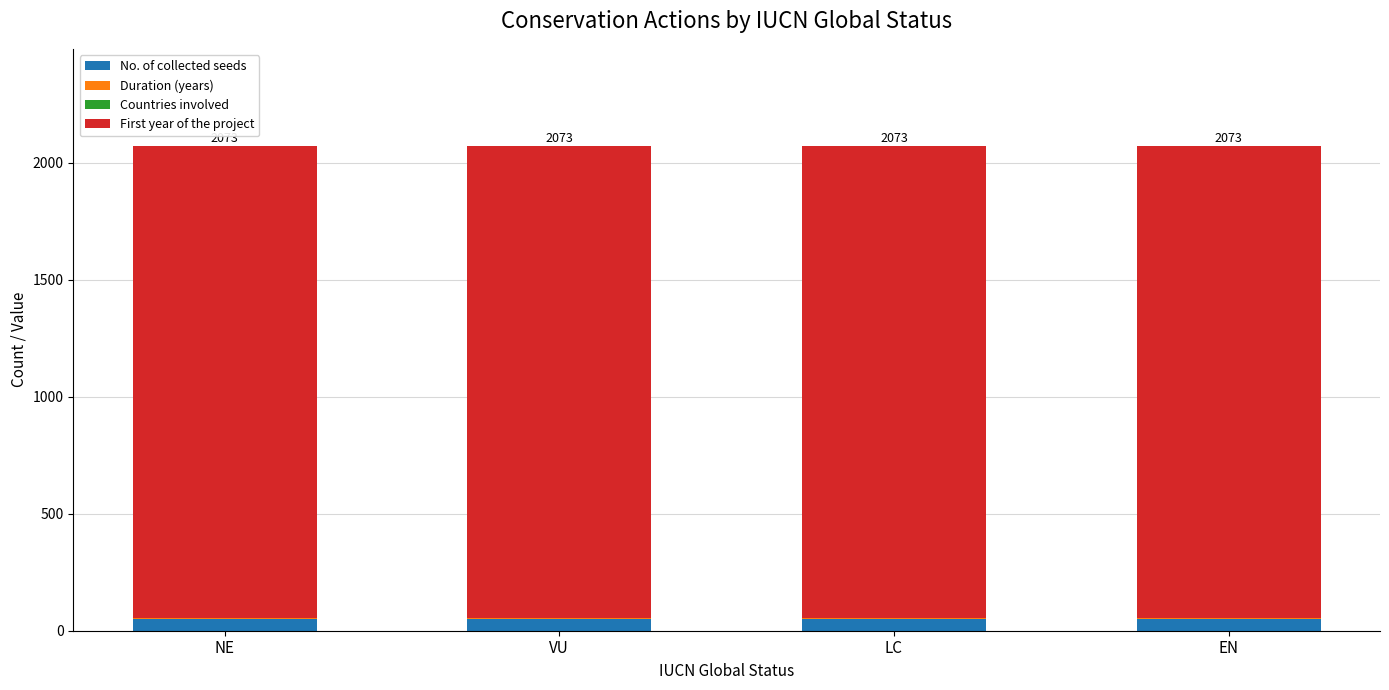

Are the bars horizontal?

No